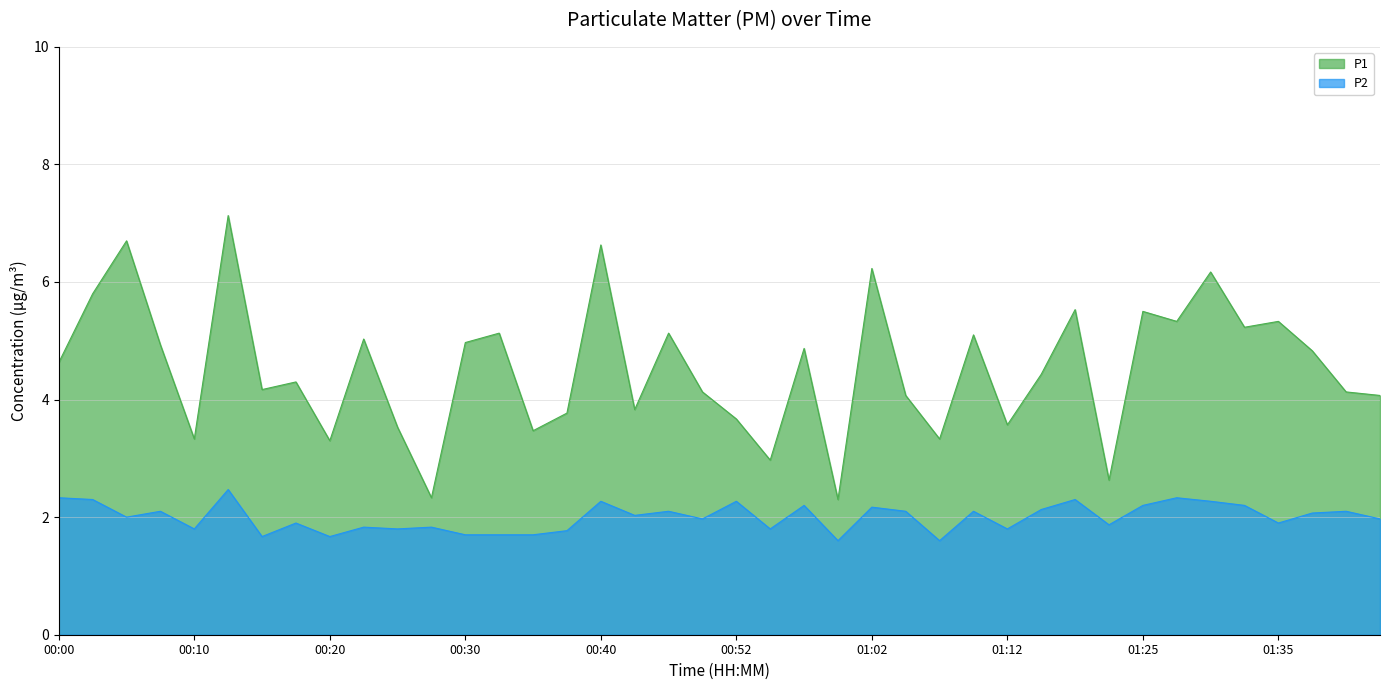

What is the difference between the highest and lowest values at 01:20?

3.2